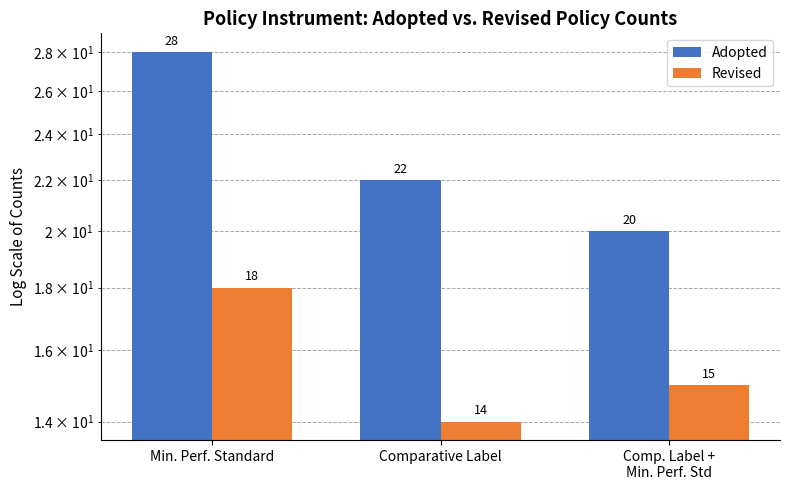

Does the chart contain any negative values?

No